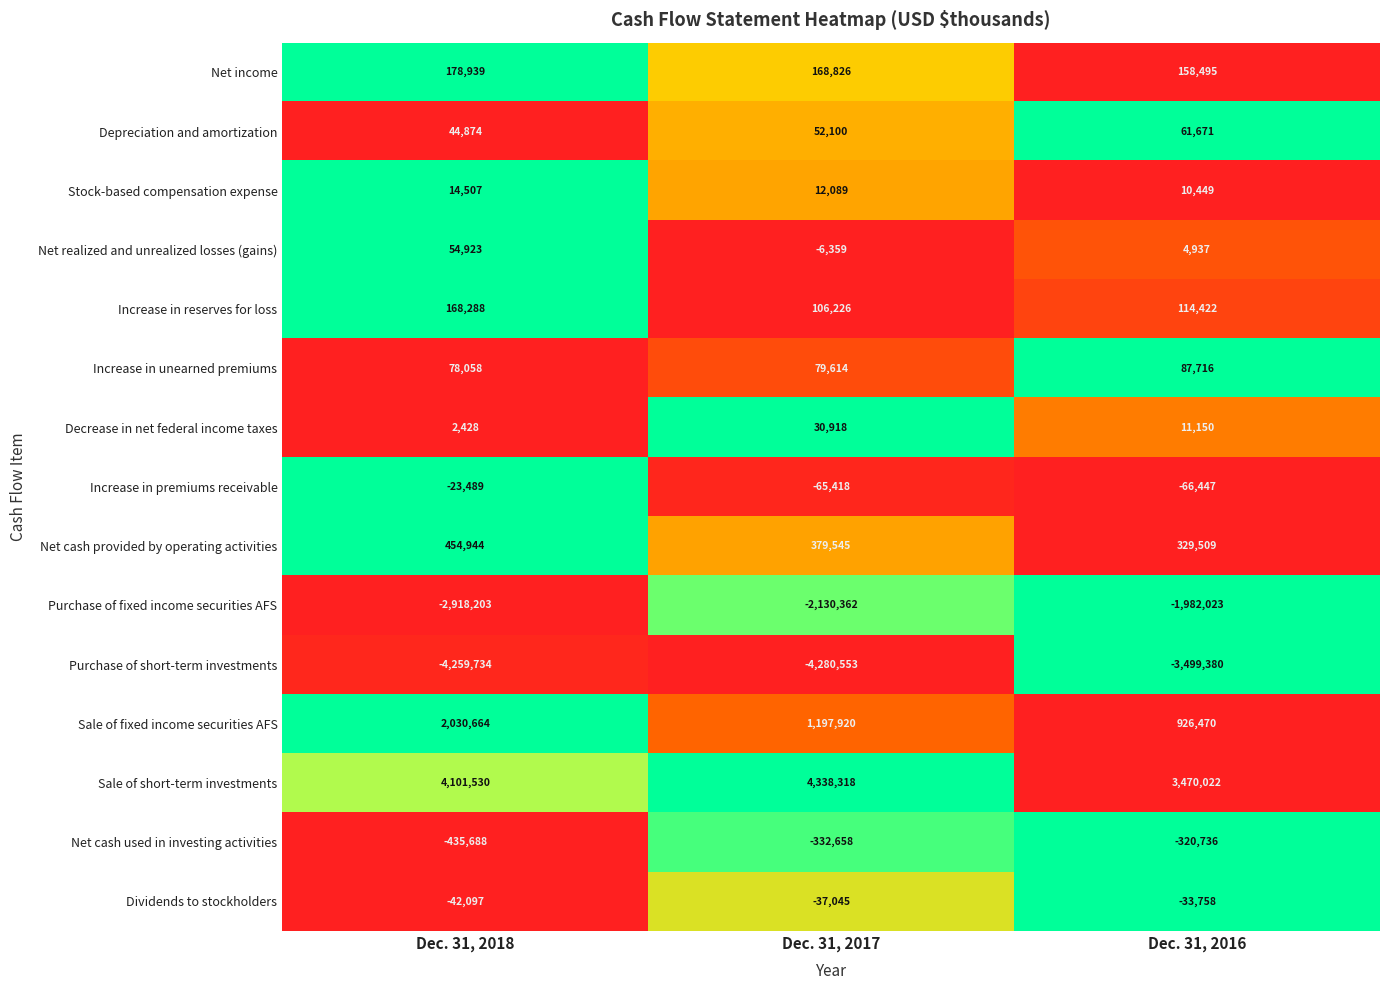

At Dec. 31, 2017, list the series in order from smallest to largest.

Purchase of short-term investments, Purchase of fixed income securities AFS, Net cash used in investing activities, Increase in premiums receivable, Dividends to stockholders, Net realized and unrealized losses (gains), Stock-based compensation expense, Decrease in net federal income taxes, Depreciation and amortization, Increase in unearned premiums, Increase in reserves for loss, Net income, Net cash provided by operating activities, Sale of fixed income securities AFS, Sale of short-term investments